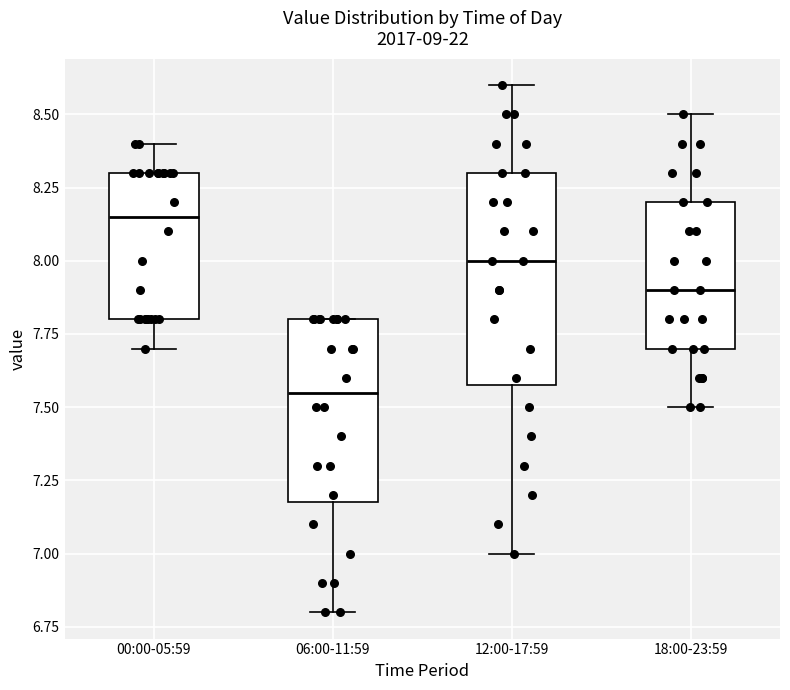

Reading left to right, read every box against the y-axis: the position of its median line, the range the box covers, and the ends of its whiskers. The values are not printed on the chart, so give them approximately, as read against the axis.

00:00-05:59: median 8.15, box 7.80 to 8.30, whiskers 7.70 to 8.40
06:00-11:59: median 7.55, box 7.20 to 7.80, whiskers 6.80 to 7.80
12:00-17:59: median 8.00, box 7.60 to 8.30, whiskers 7.00 to 8.60
18:00-23:59: median 7.90, box 7.70 to 8.20, whiskers 7.50 to 8.50